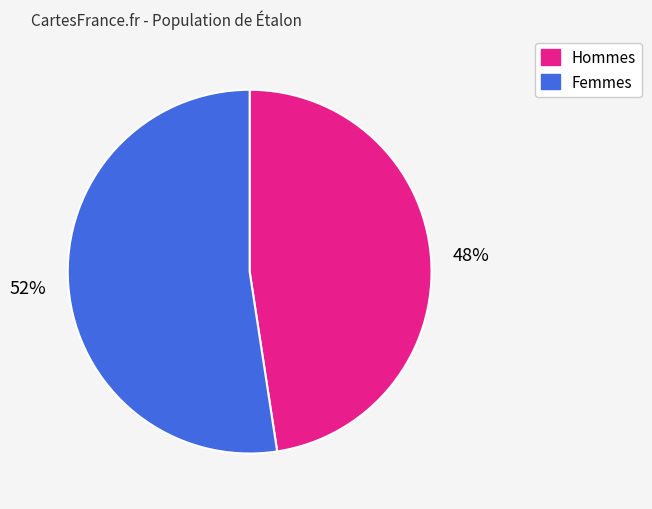

Does any single category account for the majority?

Yes